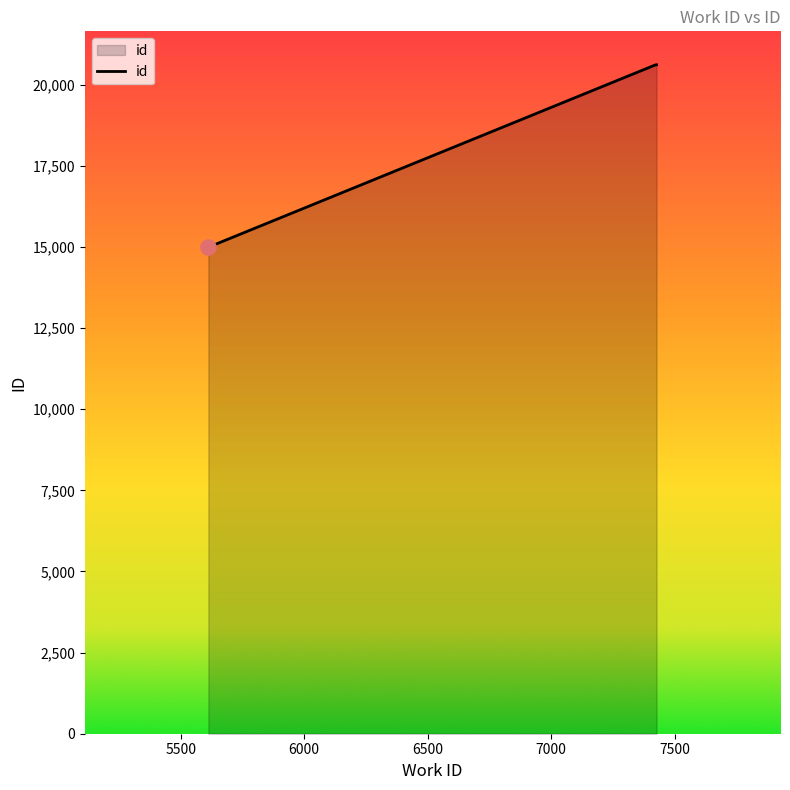

Which has a higher value, 5612 or 7422?

7422